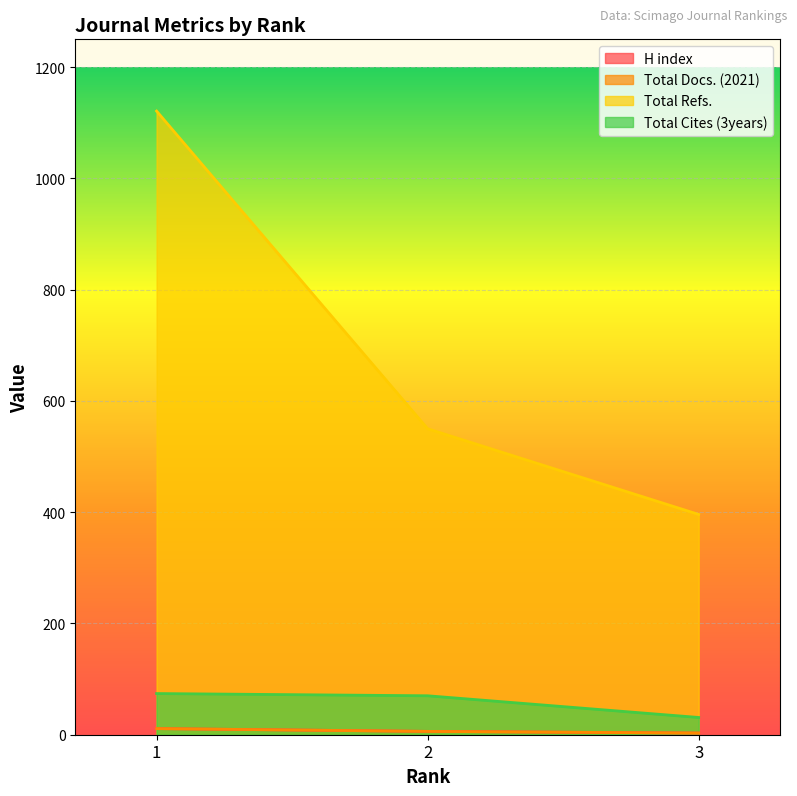

Between 1 and 3, which series saw the biggest shift?

Total Refs.